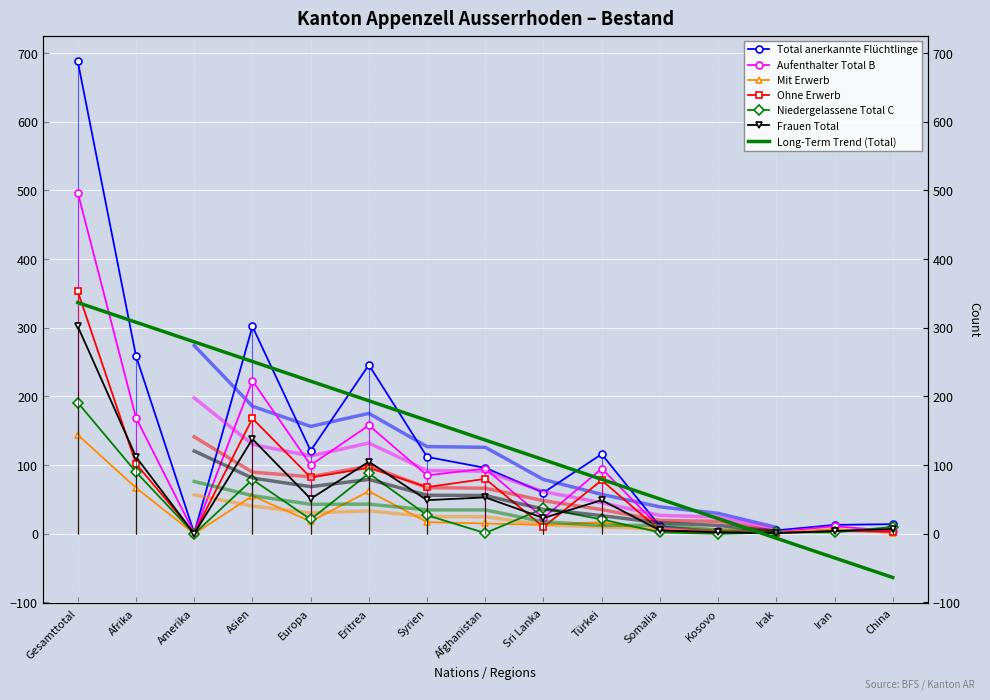

What is the difference between the maximum and minimum values in the Niedergelassene Total C series?

191